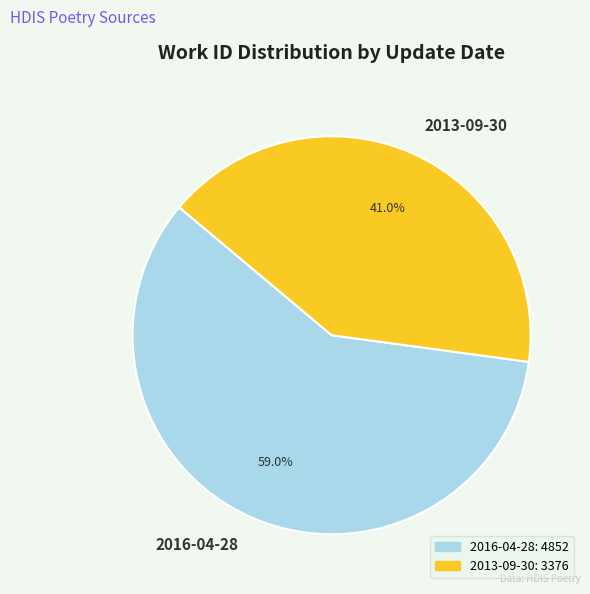

Which category has the biggest portion of the pie?

2016-04-28